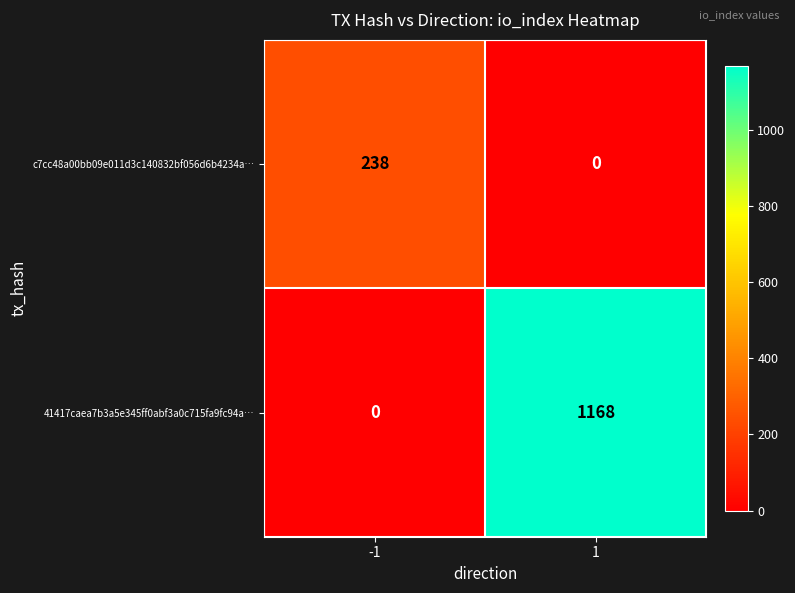

Rank the series at 1 from highest to lowest value.

41417caea7b3a5e345ff0abf3a0c715fa9fc94a…, c7cc48a00bb09e011d3c140832bf056d6b4234a…